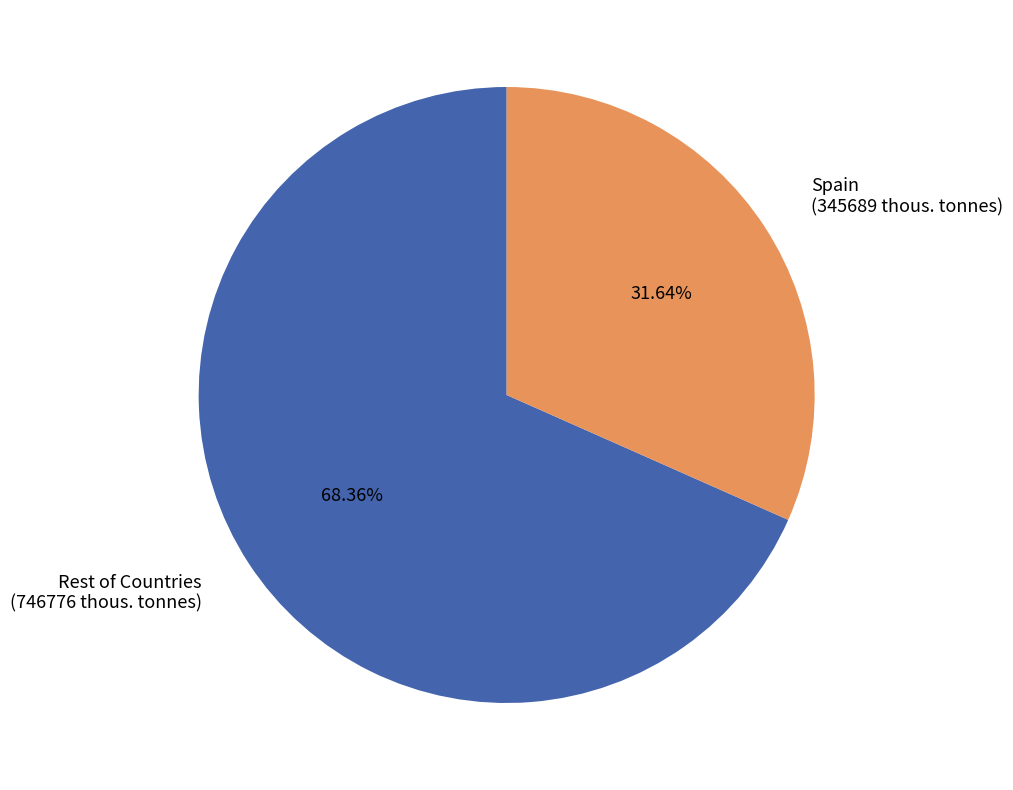

Does Rest of Countries (746776 thous. tonnes) account for over 50% of the chart?

Yes